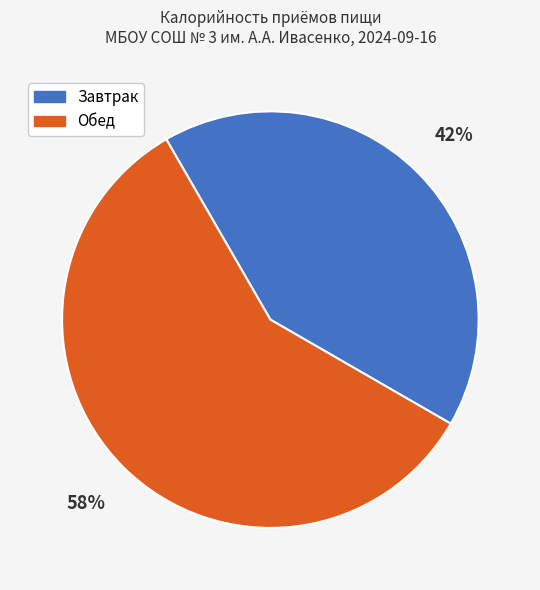

To the nearest percent, what percentage of the pie is Завтрак?

42%